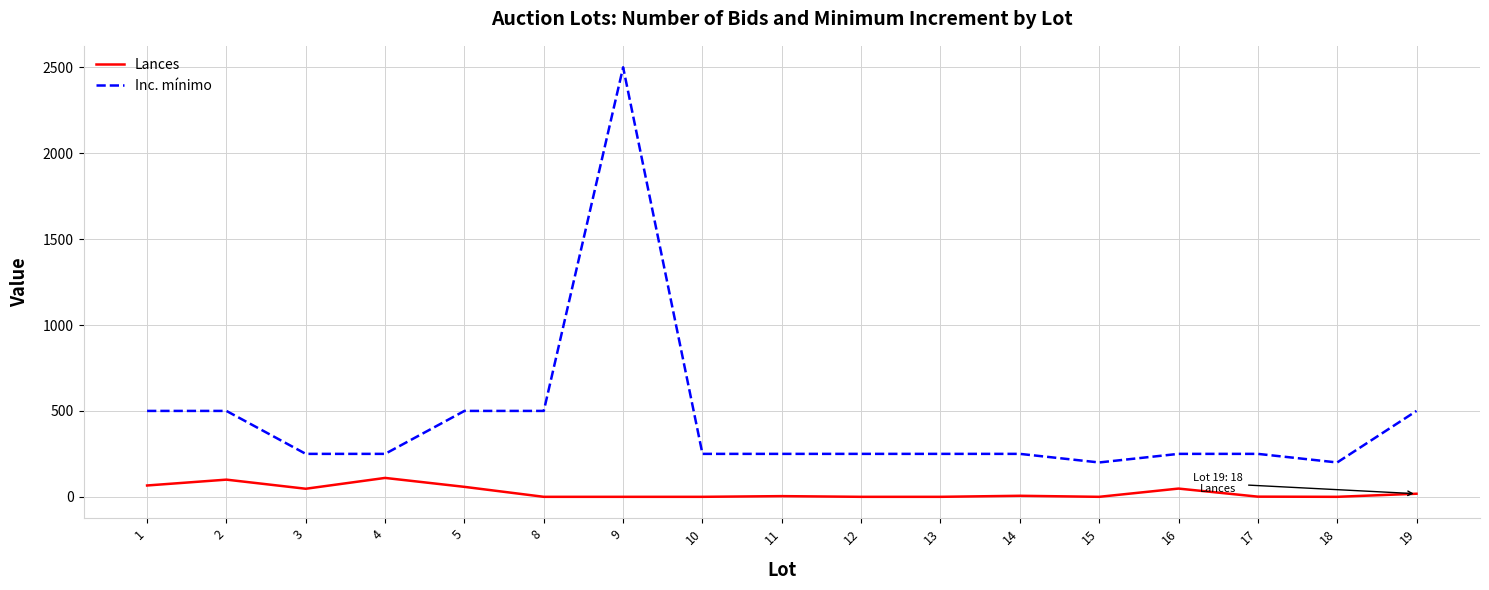

What is the difference between the second highest and second lowest values in the Inc. mínimo series?

300